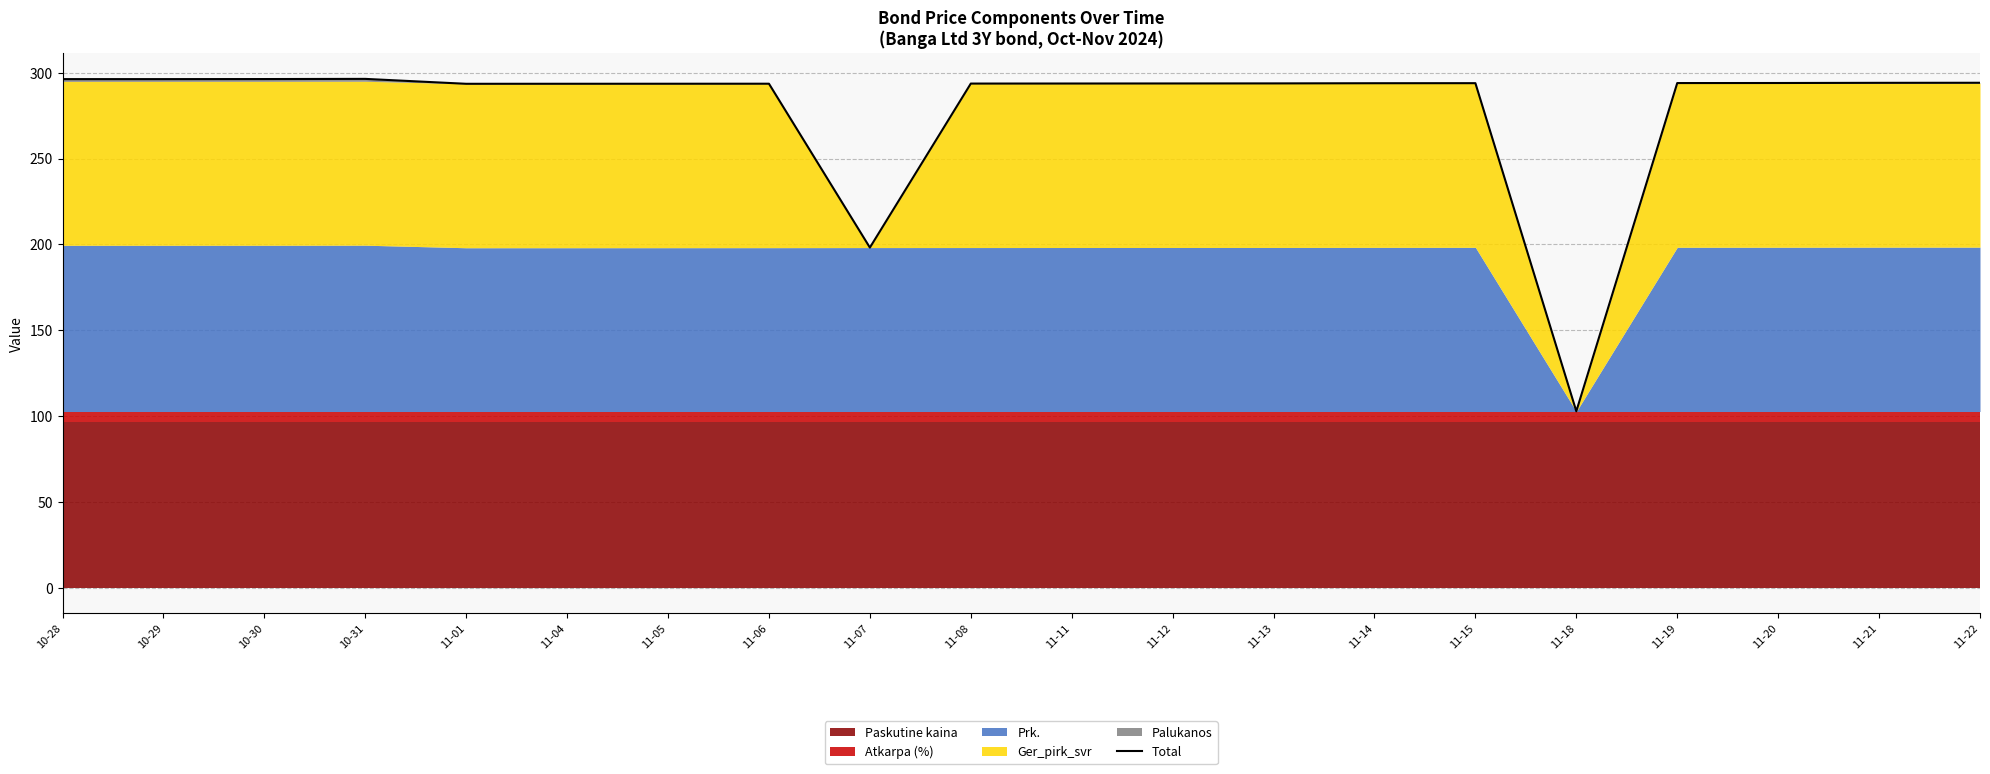

Where is the first local maximum?

10-31